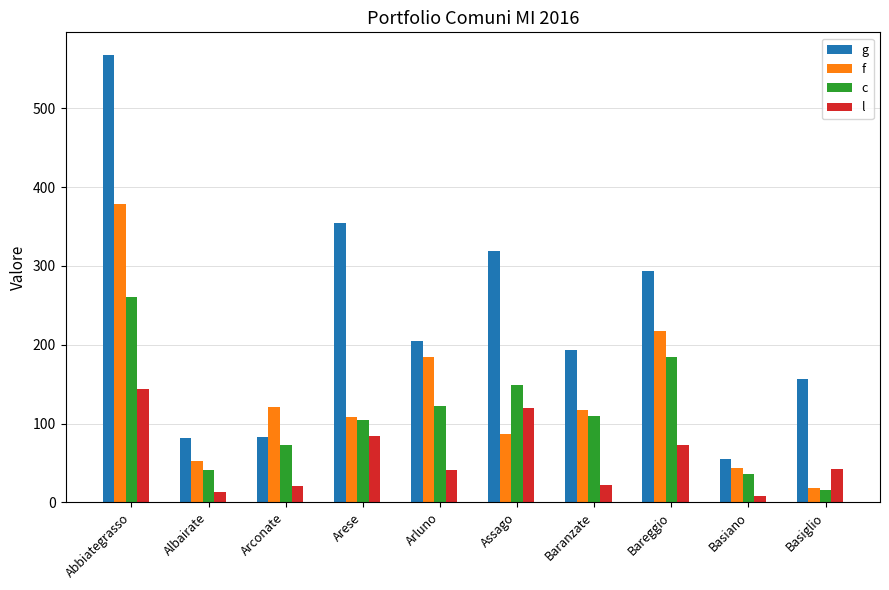

Count the number of categories in the chart.

10